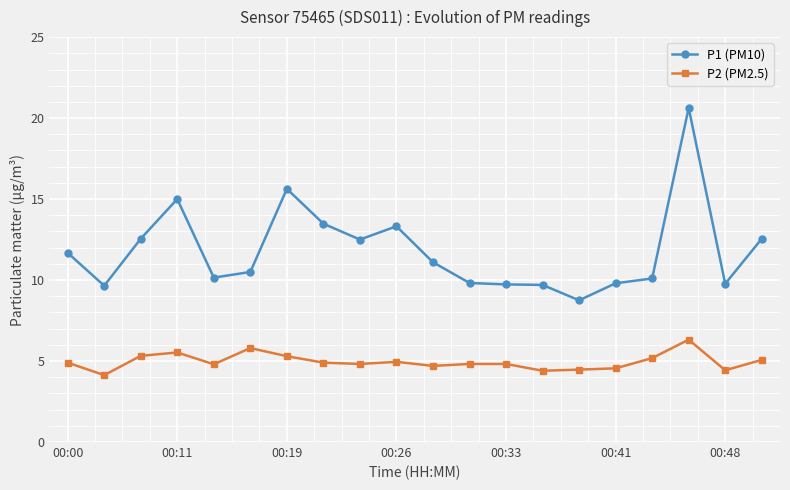

Is this an area chart (filled region under the line)?

No